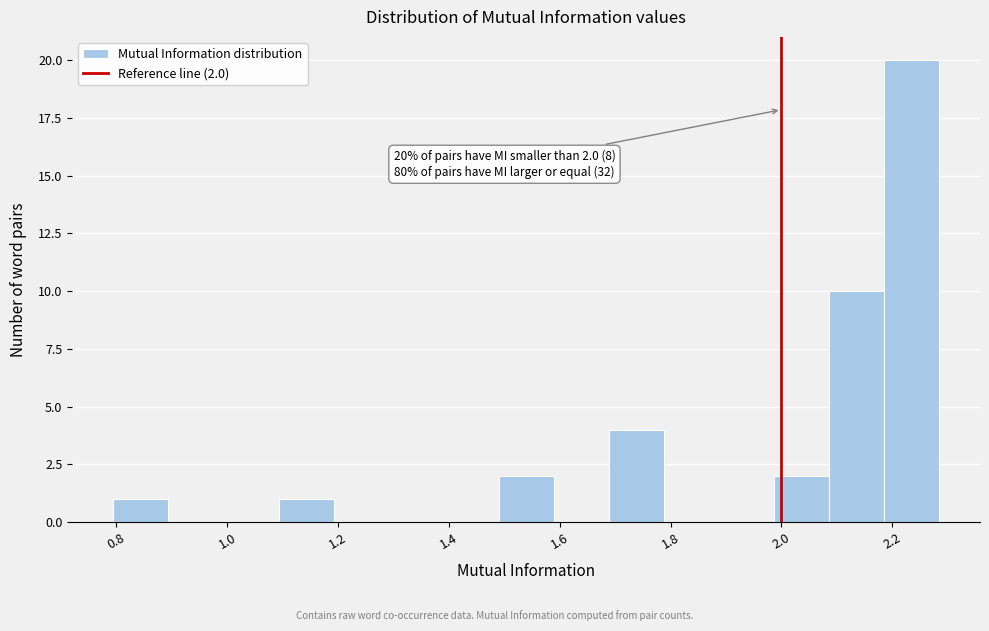

Over which range of the x-axis is the bar tallest?

2.18 to 2.28